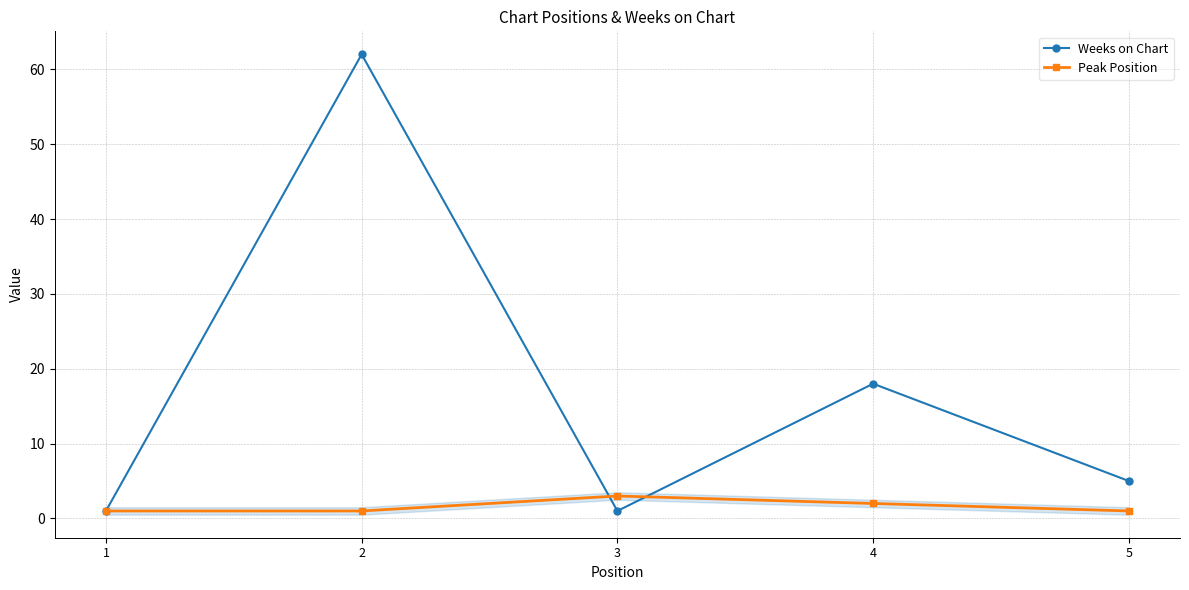

At 5, list the series in order from smallest to largest.

Peak Position, Weeks on Chart